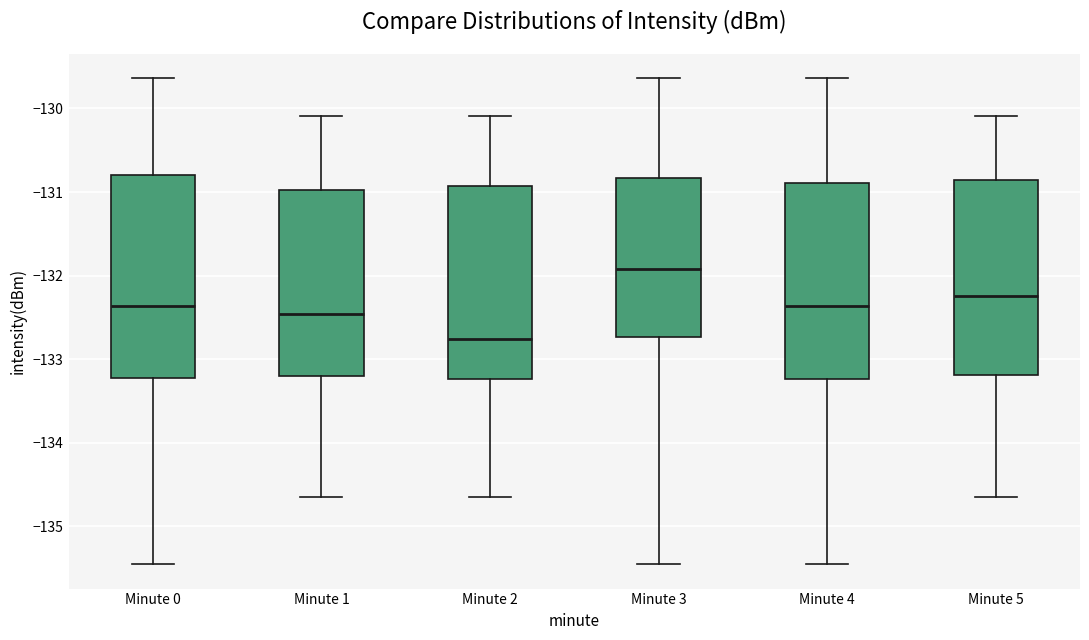

Which box's median line is the highest?

Minute 3